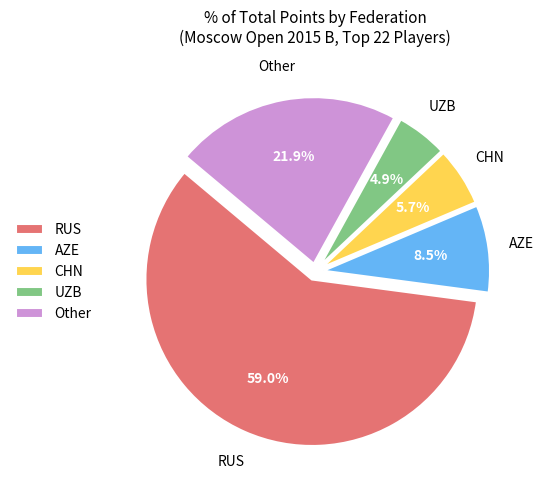

Rank the categories by value from lowest to highest.

UZB, CHN, AZE, Other, RUS